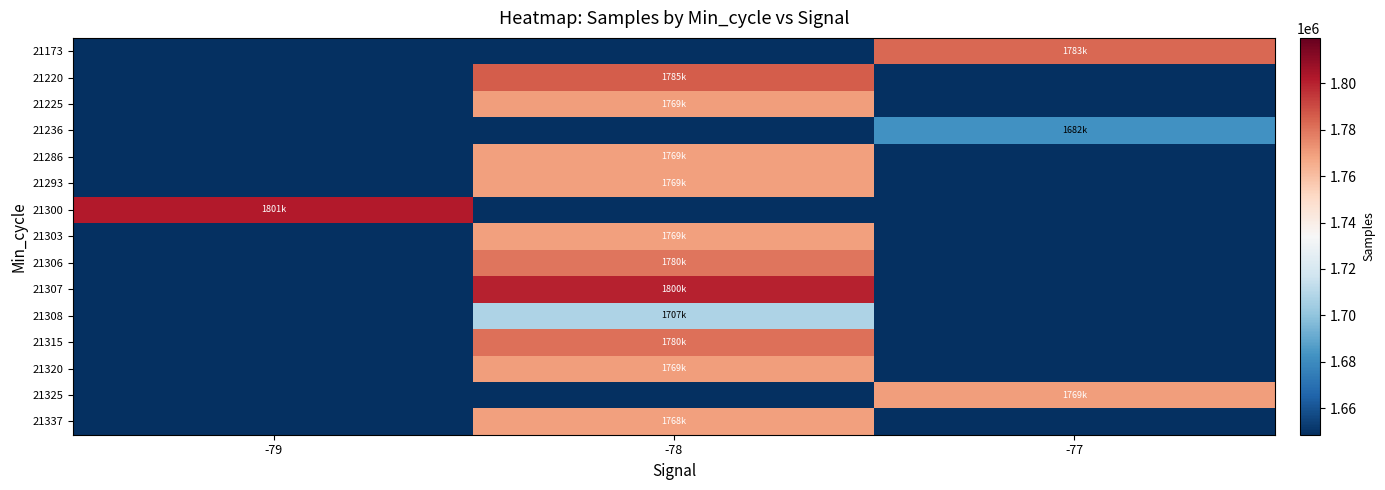

Count the number of categories in the chart.

3